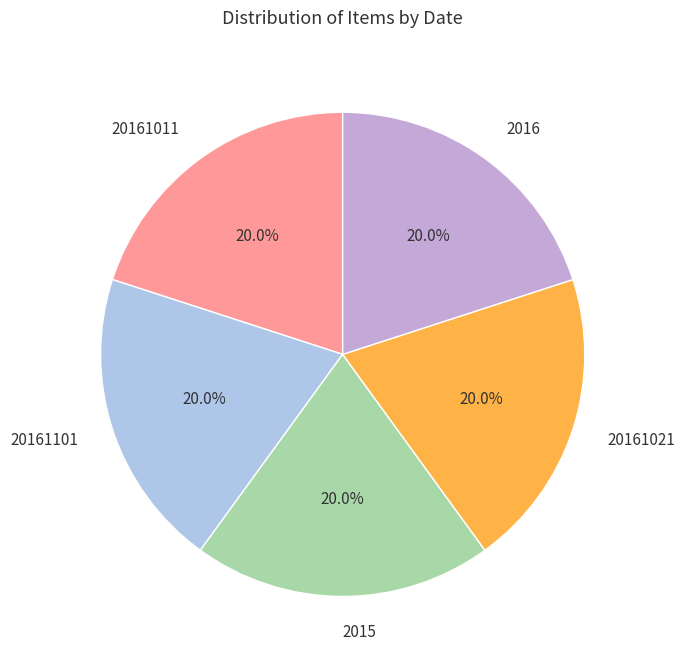

Combined, do 2015 and 20161011 account for over 50%?

No